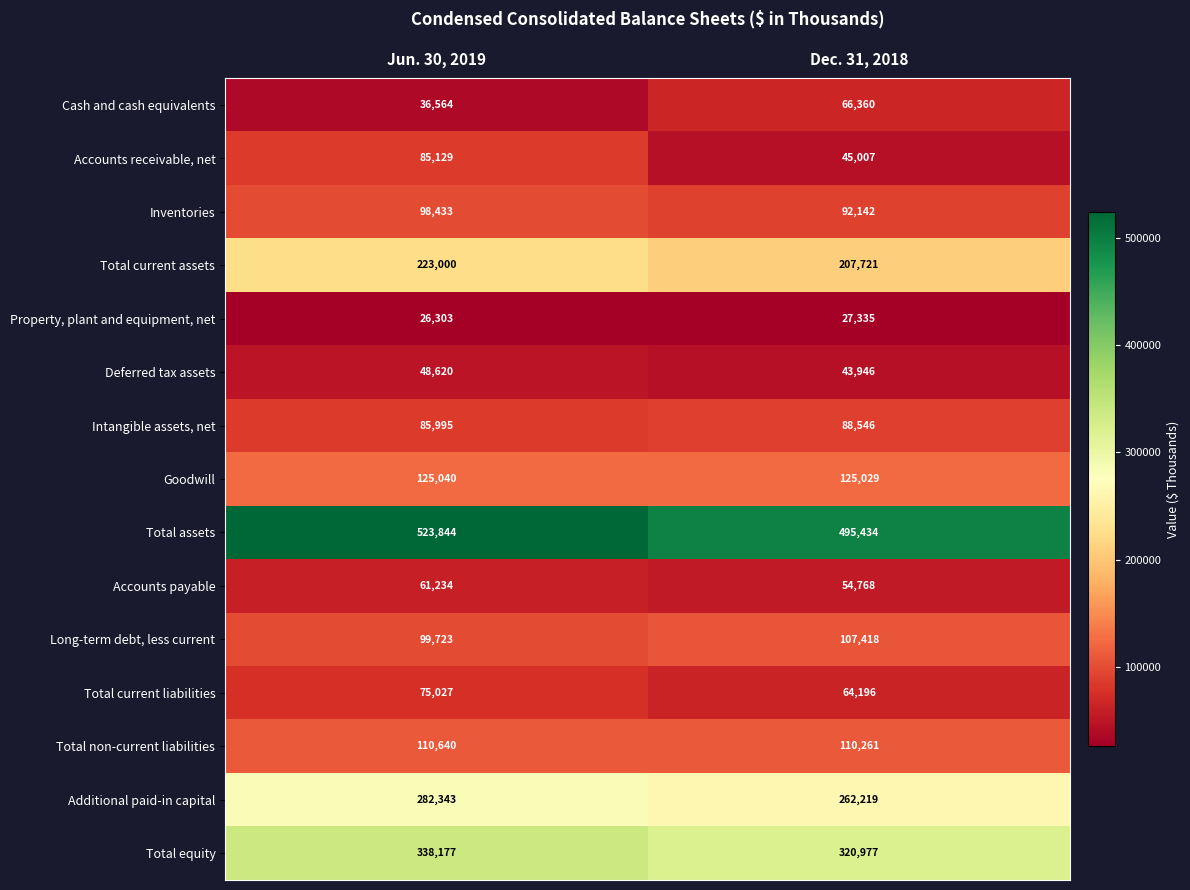

Reading left to right, transcribe all the data shown in this chart.

Cash and cash equivalents: 36564	66360
Accounts receivable, net: 85129	45007
Inventories: 98433	92142
Total current assets: 223000	207721
Property, plant and equipment, net: 26303	27335
Deferred tax assets: 48620	43946
Intangible assets, net: 85995	88546
Goodwill: 125040	125029
Total assets: 523844	495434
Accounts payable: 61234	54768
Long-term debt, less current: 99723	107418
Total current liabilities: 75027	64196
Total non-current liabilities: 110640	110261
Additional paid-in capital: 282343	262219
Total equity: 338177	320977